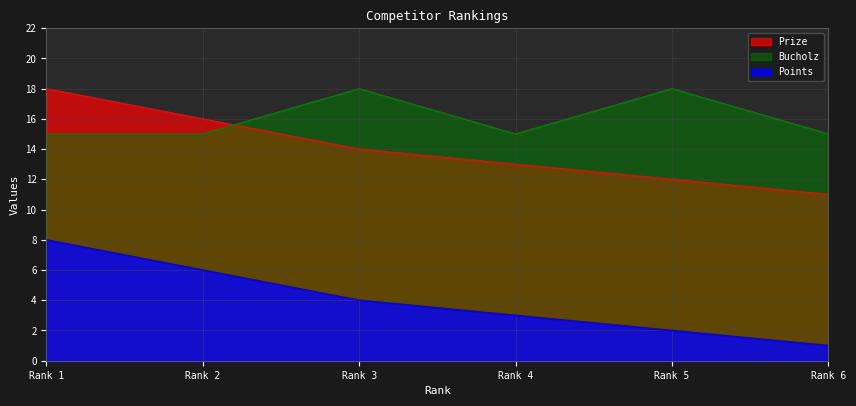

True or false: Bucholz has a value of 26 at Rank 3.

False